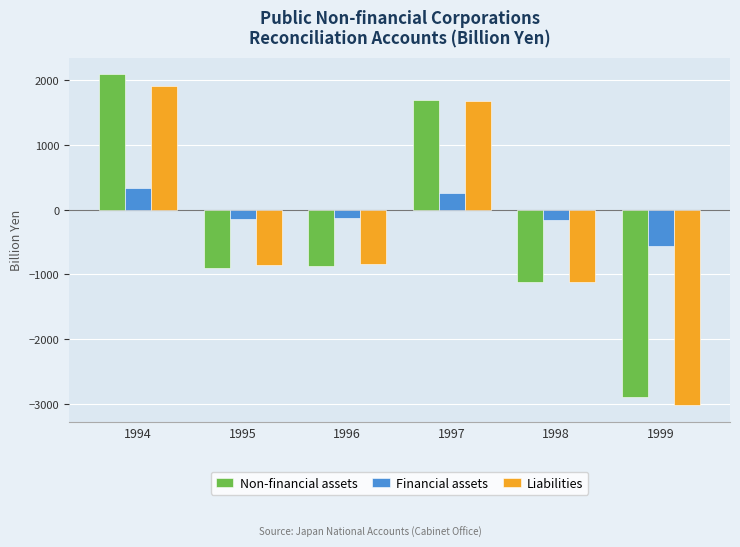

Which label corresponds to the largest value in the chart?

1994